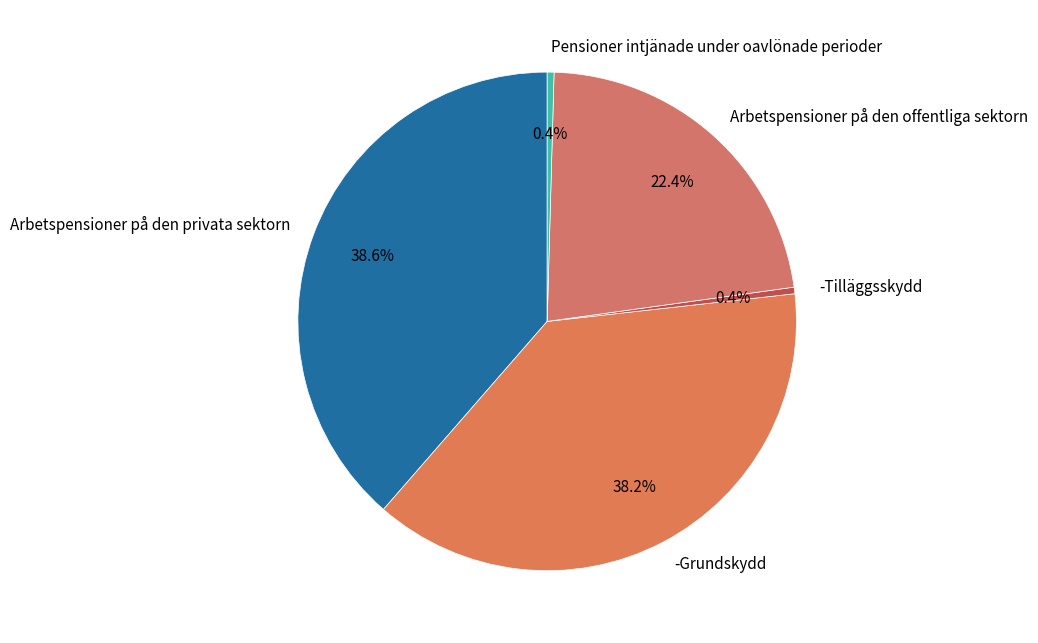

What is the total percentage of Arbetspensioner på den privata sektorn and Arbetspensioner på den offentliga sektorn?

61.0%